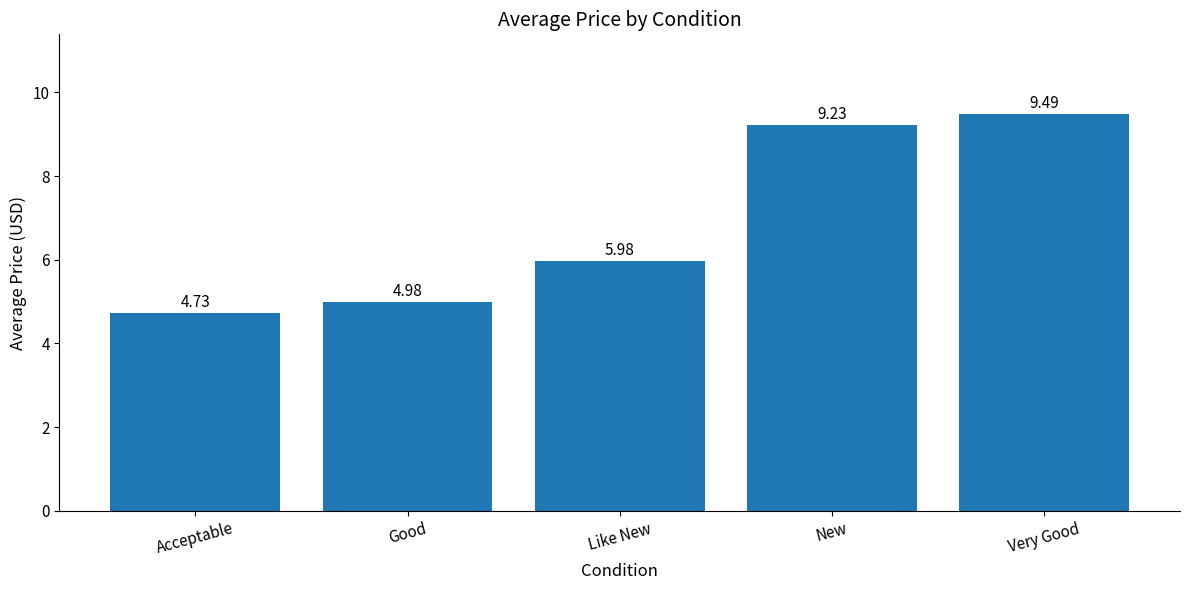

Is it true that the value at Very Good is 15.9?

False